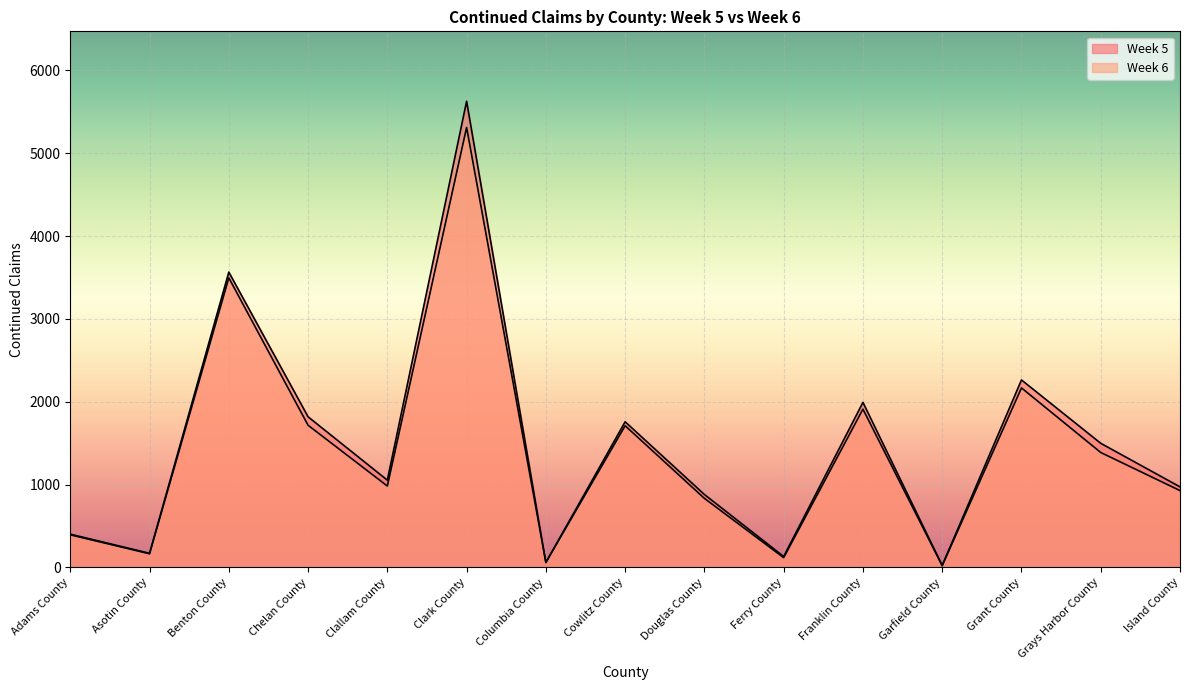

What is the difference between the Week 6 values at Grant County and Clallam County?

1185